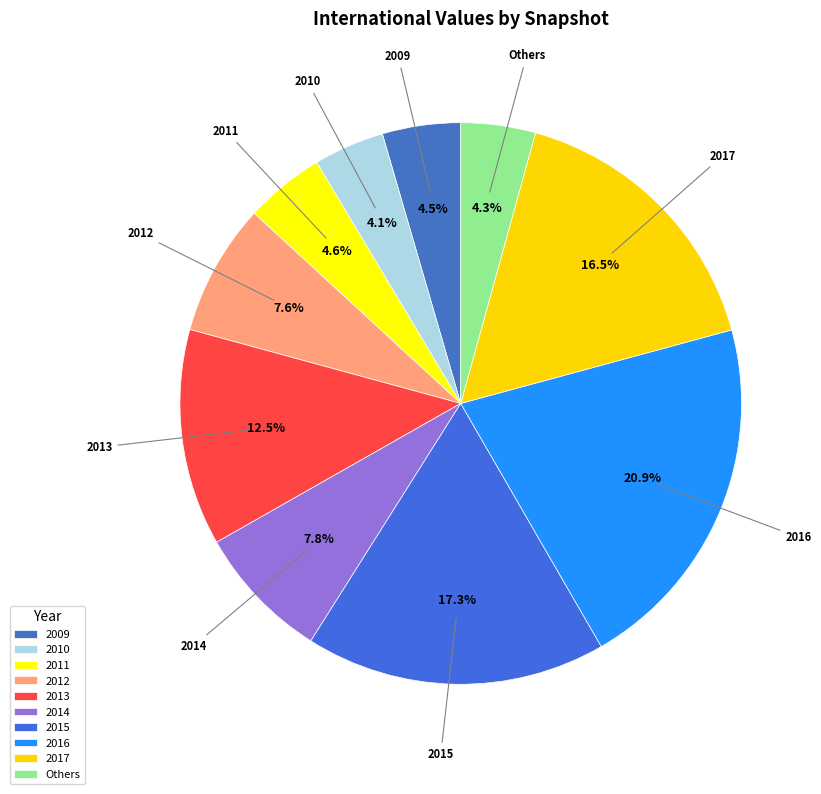

To the nearest percent, what is the difference between the largest and smallest slice percentages?

17%